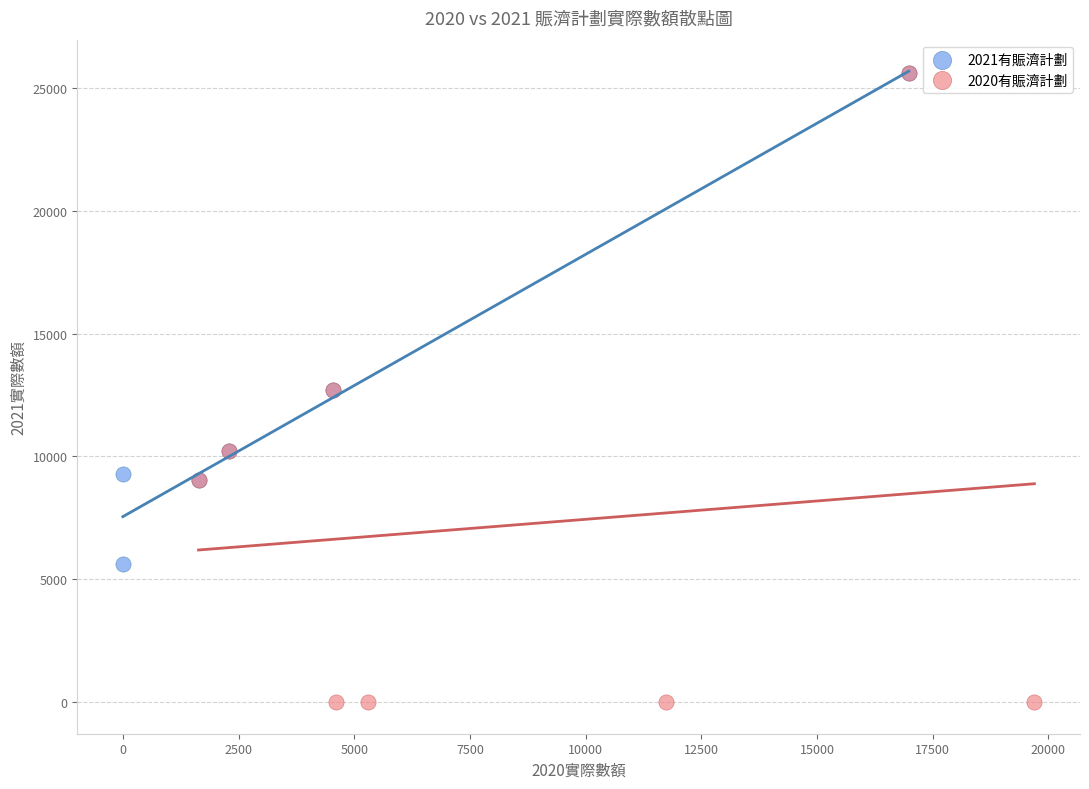

Which series reaches the minimum Y coordinate?

2020有賑濟計劃